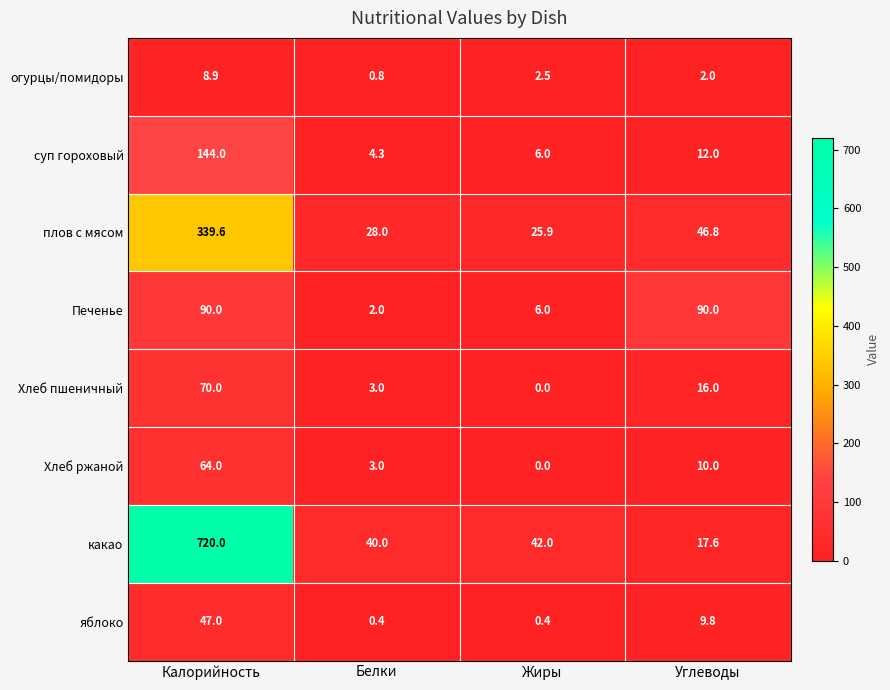

Count the number of data series in this chart.

8